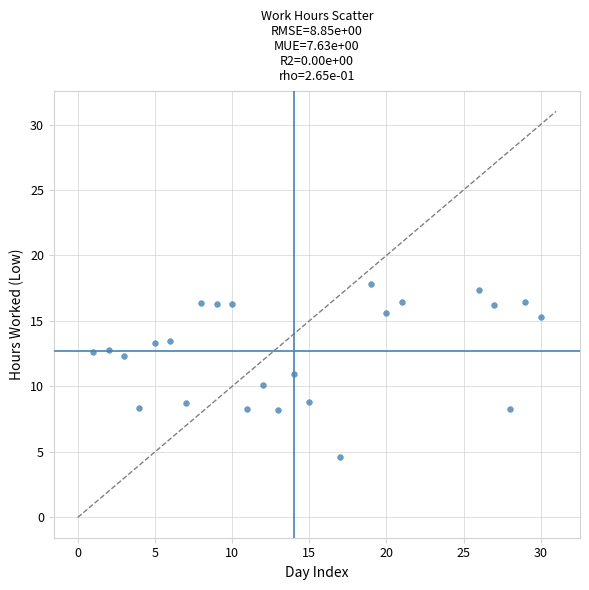

What is the range of X values (max minus min)?

29.0